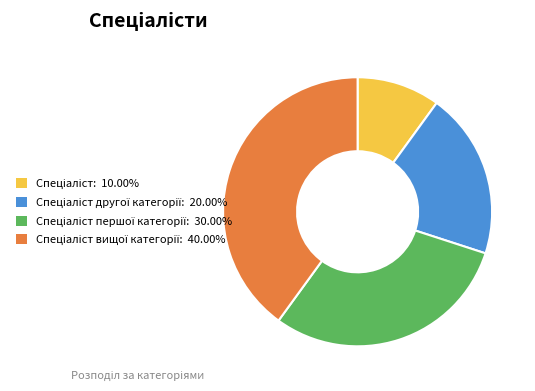

Is there any slice that represents more than half of the pie?

No